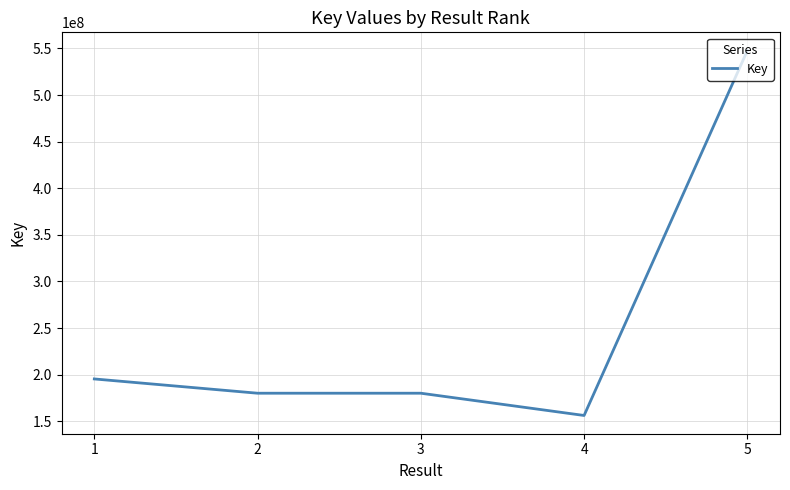

True or false: the data shows 321561188 at 2.

False